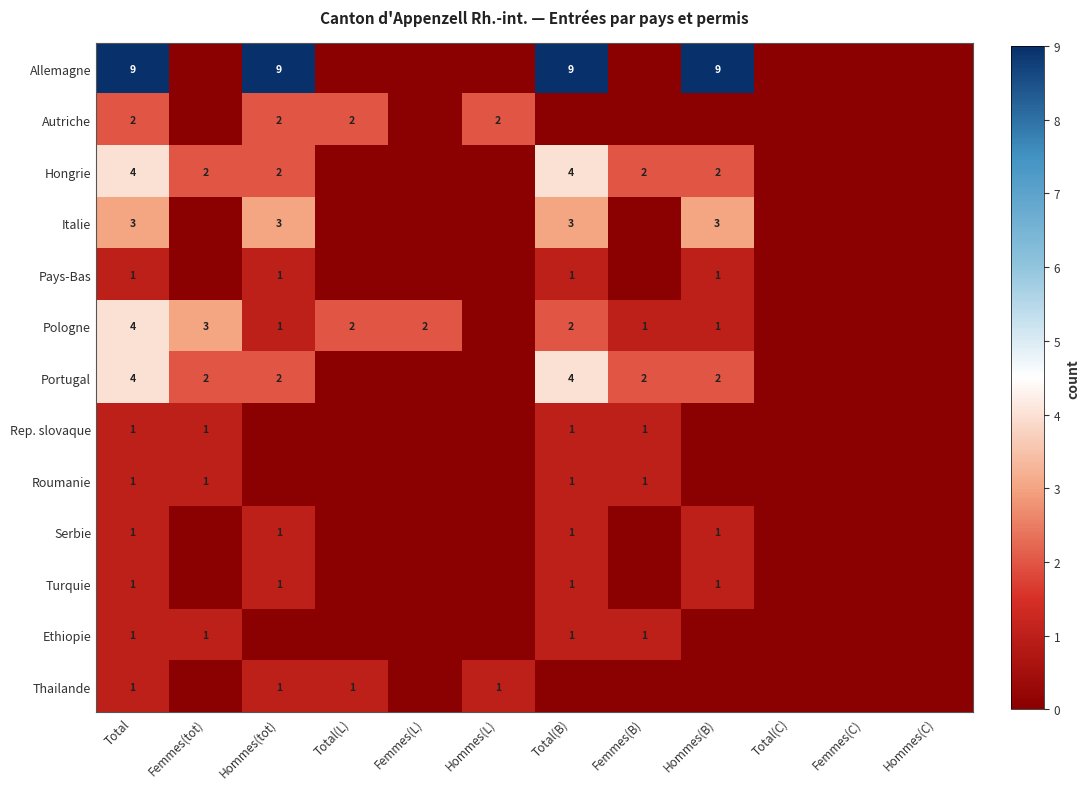

Which label corresponds to the largest value in the chart?

Total